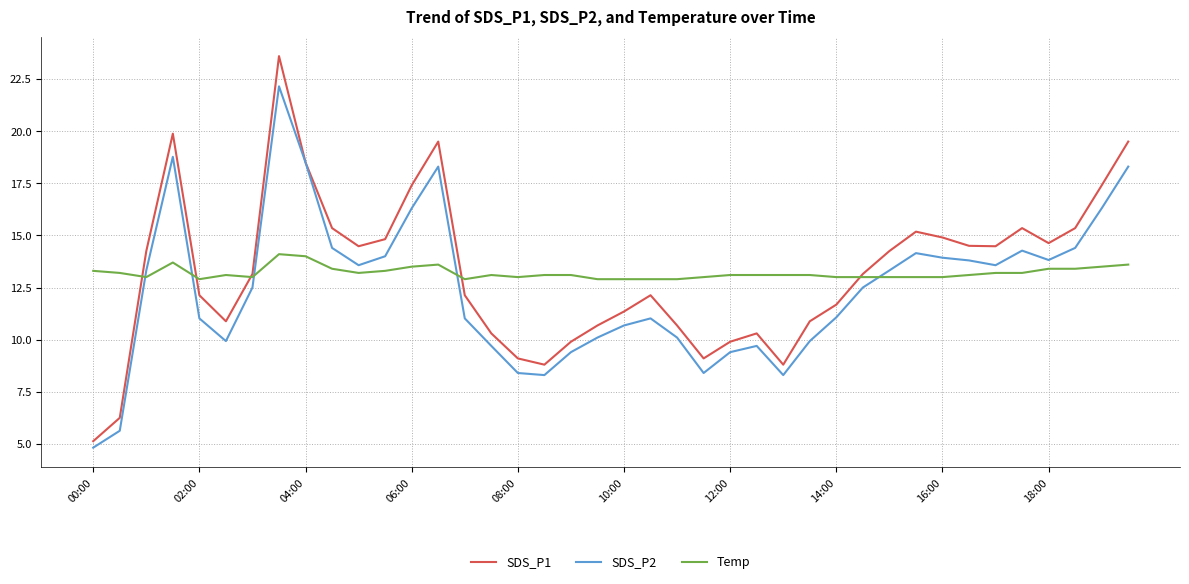

How many lines are shown in the chart?

3